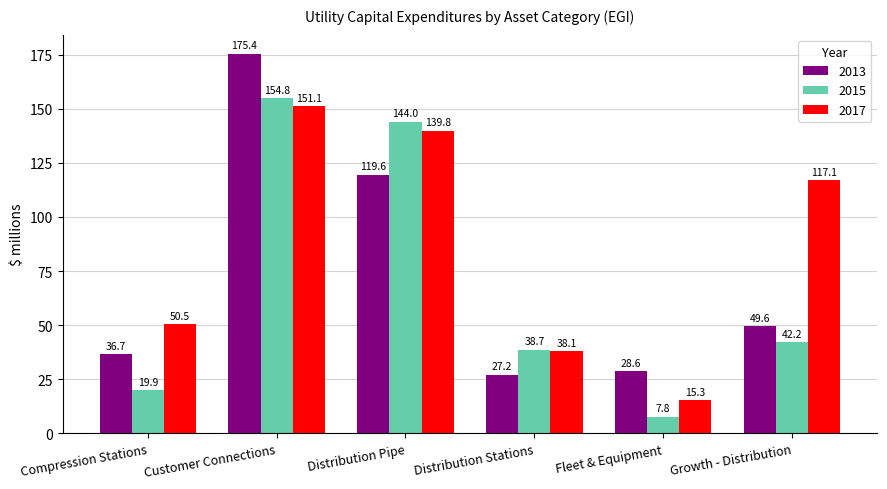

Where does the 2017 series first go above 117?

Customer Connections